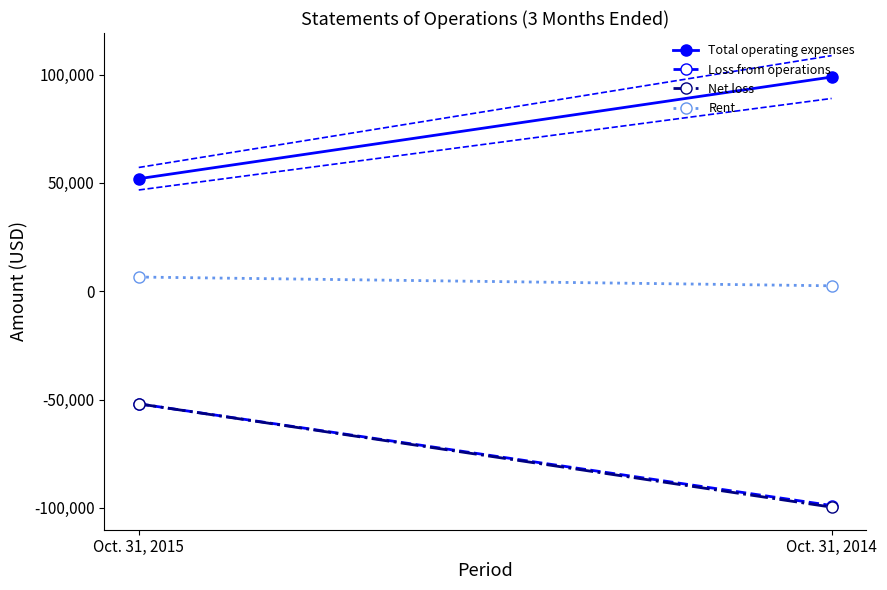

At which label does Loss from operations reach its minimum?

Oct. 31, 2014